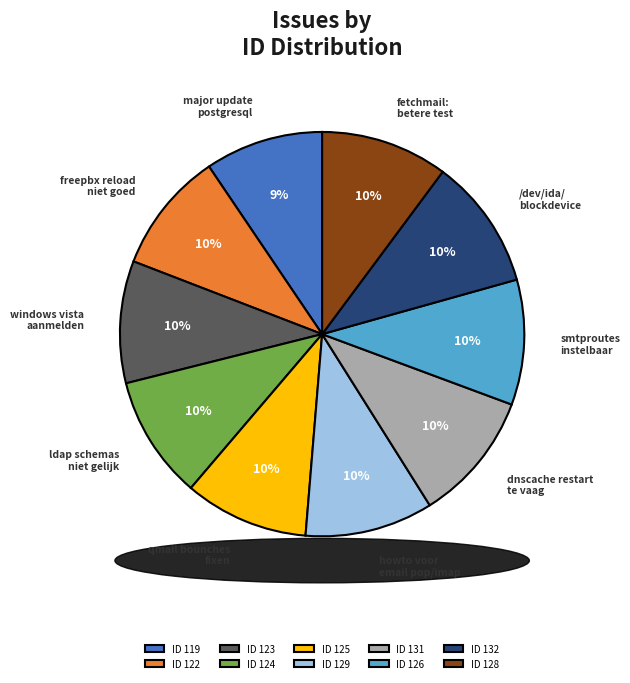

To the nearest percent, what is the difference between the largest and smallest slice percentages?

1%